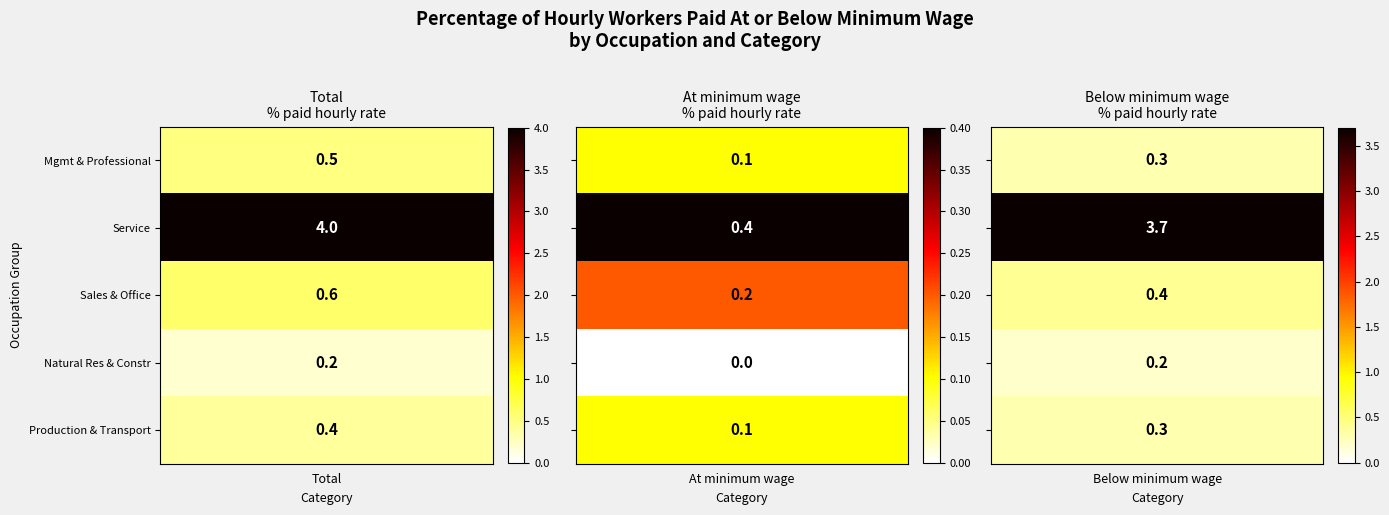

Reading left to right, transcribe all the data shown in this chart.

Management, professional, and related: 0.5	0.1	0.3
Service occupations: 4.0	0.4	3.7
Sales and office occupations: 0.6	0.2	0.4
Natural resources, construction, and maintenance: 0.2	0.0	0.2
Production, transportation, and material moving: 0.4	0.1	0.3